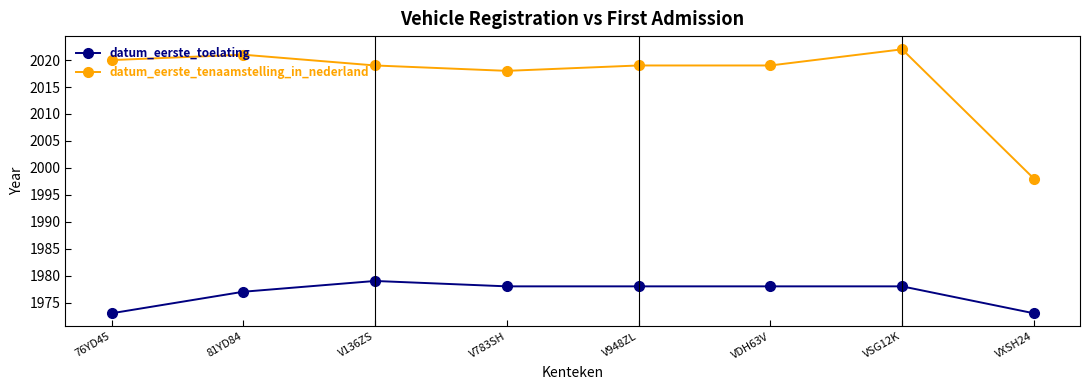

True or false: datum_eerste_tenaamstelling_in_nederland and datum_eerste_toelating intersect in this chart.

False